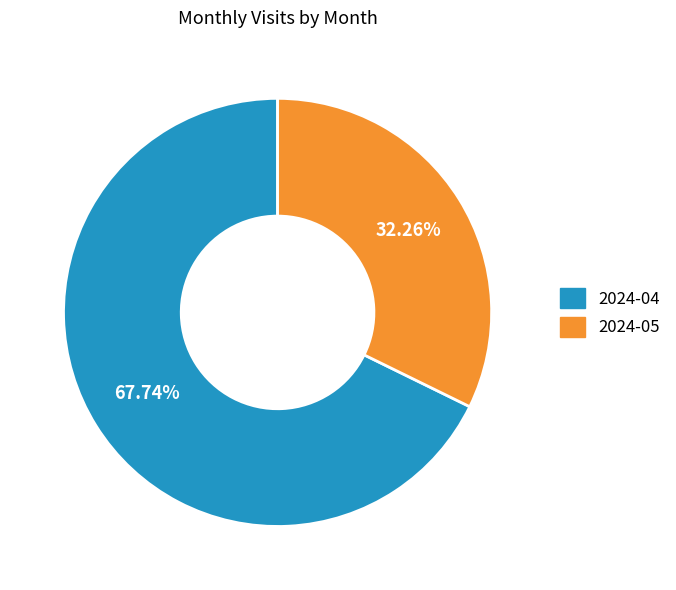

What is the ratio of the value at 2024-05 to the value at 2024-04?

0.5